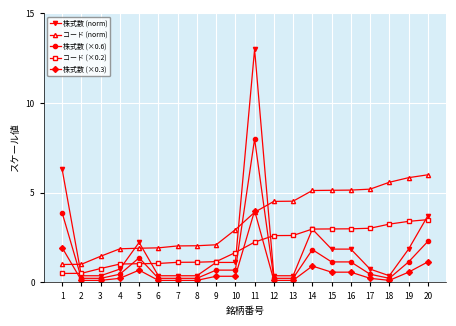

The value of 株式数 (×0.3) at 6 is 0.1. True or false?

True